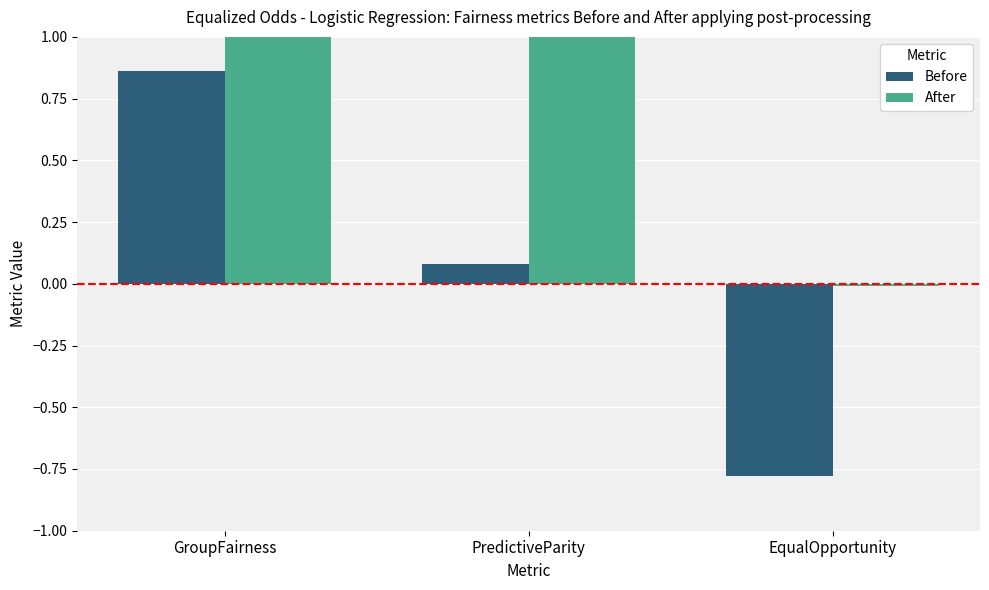

Does the chart contain stacked bars?

No